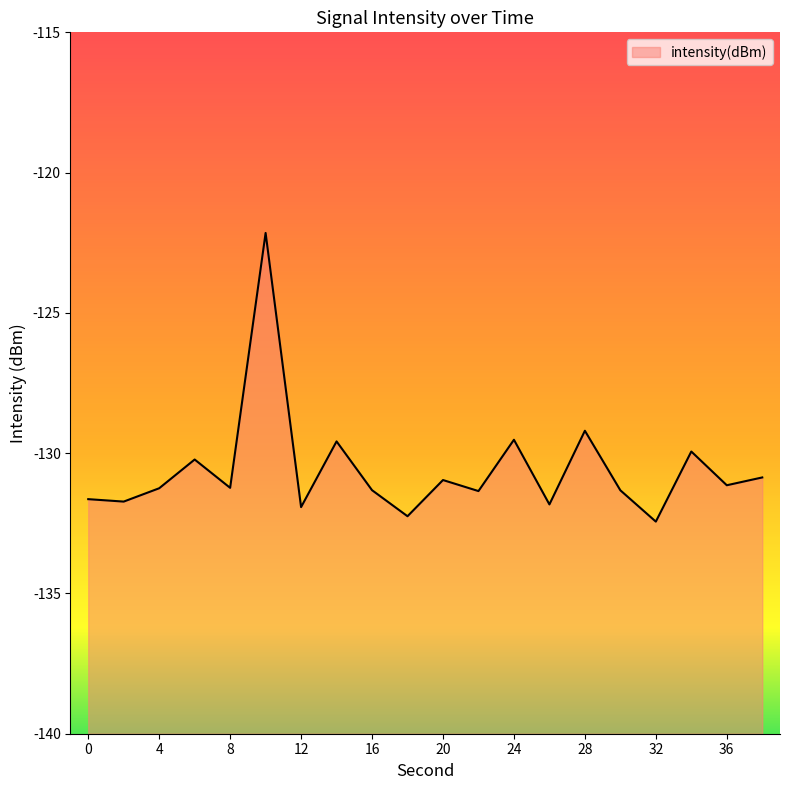

What value does the data have at 20?

-131.0